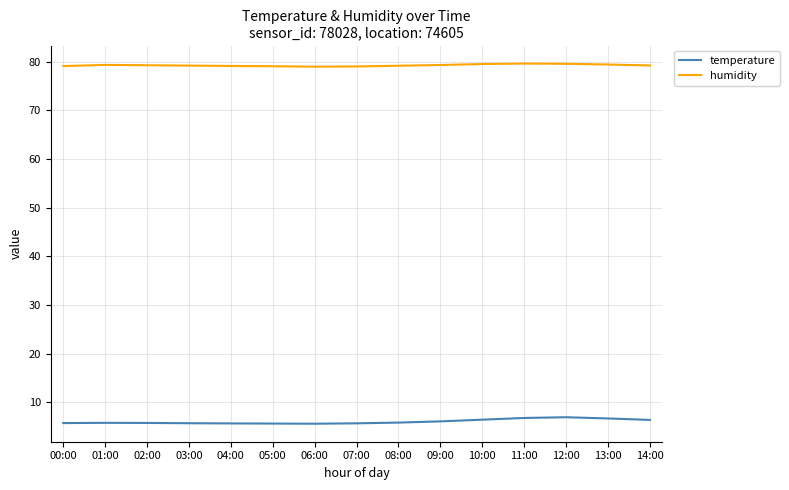

Is the value of temperature at 01:00 greater than the value of humidity at 02:00?

No